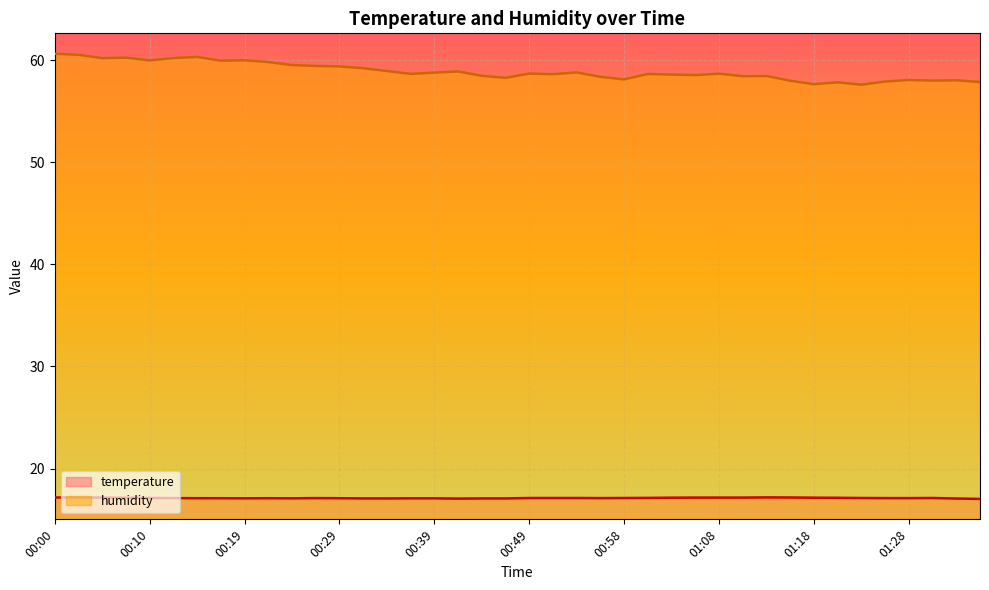

Reading left to right, transcribe all the data shown in this chart.

temperature: 17.2	17.2	17.2	17.1	17.1	17.1	17.1	17.1	17.1	17.1	17.1	17.1	17.1	17.1	17.1	17.1	17.1	17.1	17.1	17.1	17.1	17.1	17.1	17.1	17.1	17.1	17.1	17.2	17.2	17.2	17.2	17.2	17.1	17.1	17.1	17.1	17.1	17.1	17.1	17.0
humidity: 60.6	60.5	60.2	60.2	60.0	60.2	60.3	59.9	60.0	59.8	59.5	59.4	59.4	59.2	58.9	58.6	58.8	58.9	58.5	58.3	58.7	58.6	58.8	58.4	58.1	58.6	58.6	58.5	58.7	58.4	58.4	58.0	57.6	57.8	57.6	57.9	58.0	58.0	58.0	57.9